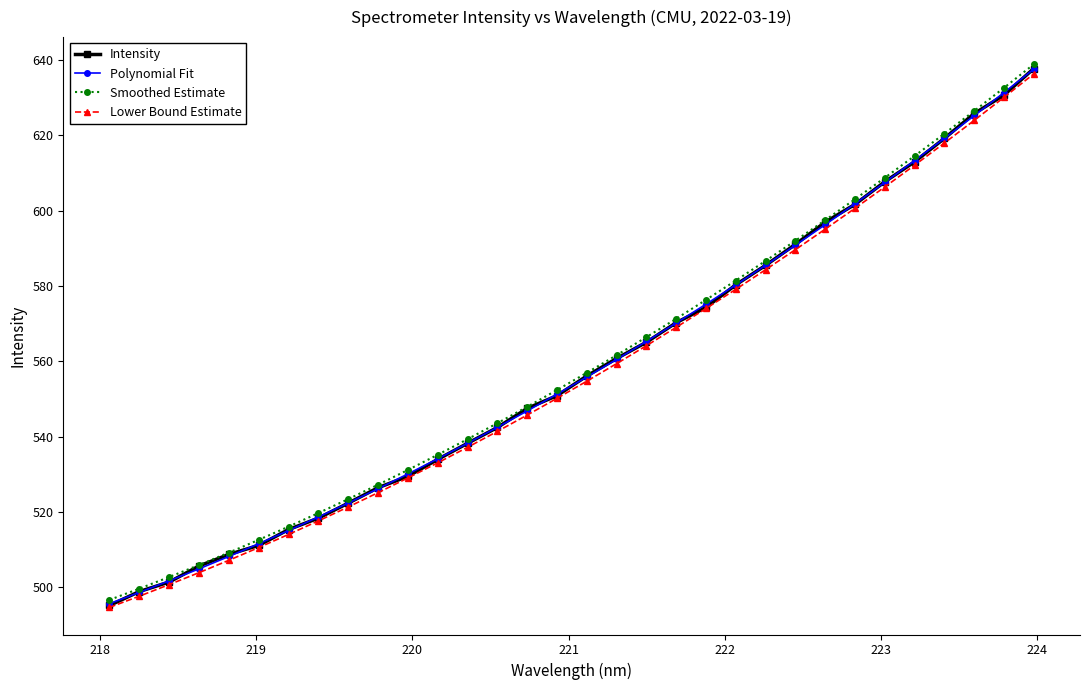

What is the maximum value for Intensity?

637.7